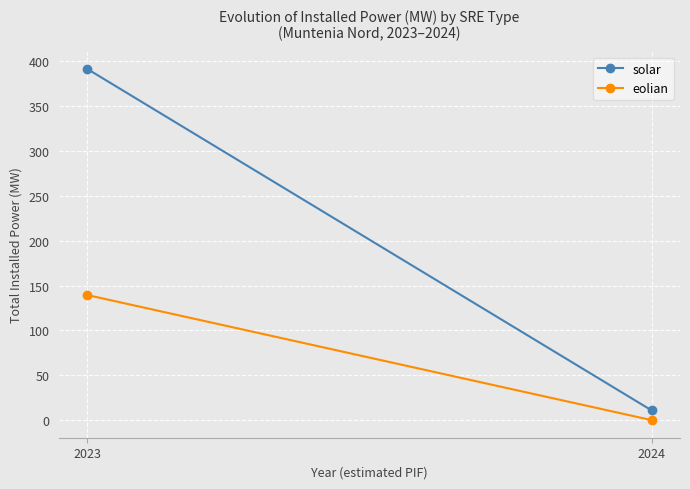

How many values in the eolian series exceed 139?

1